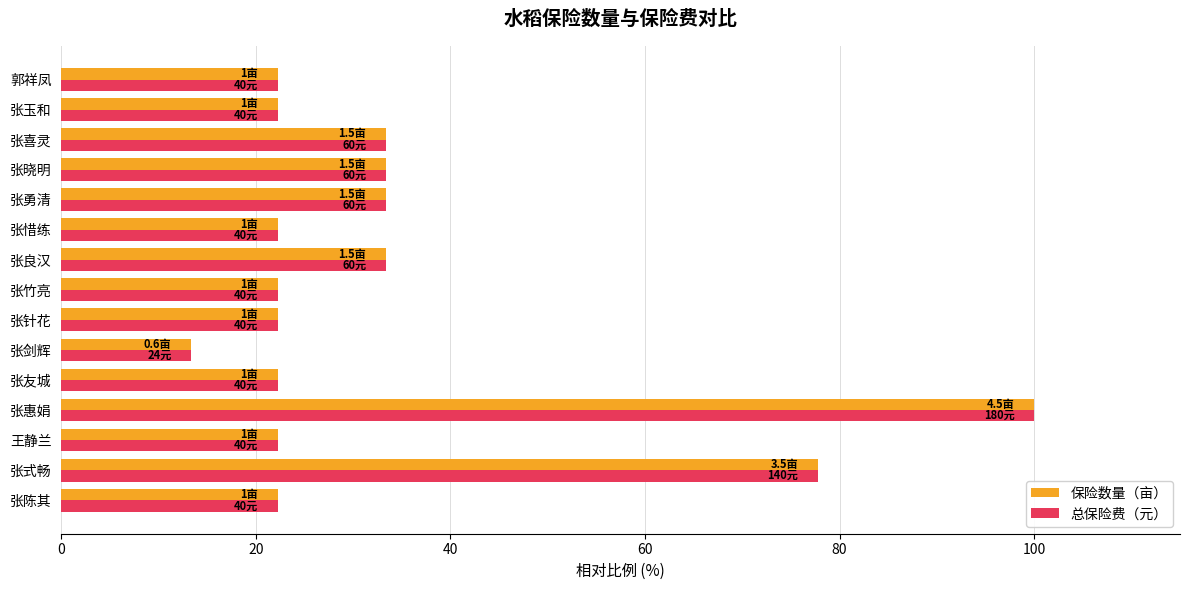

Is it true that 保险数量（亩） equals 22.2 at 张竹亮?

True